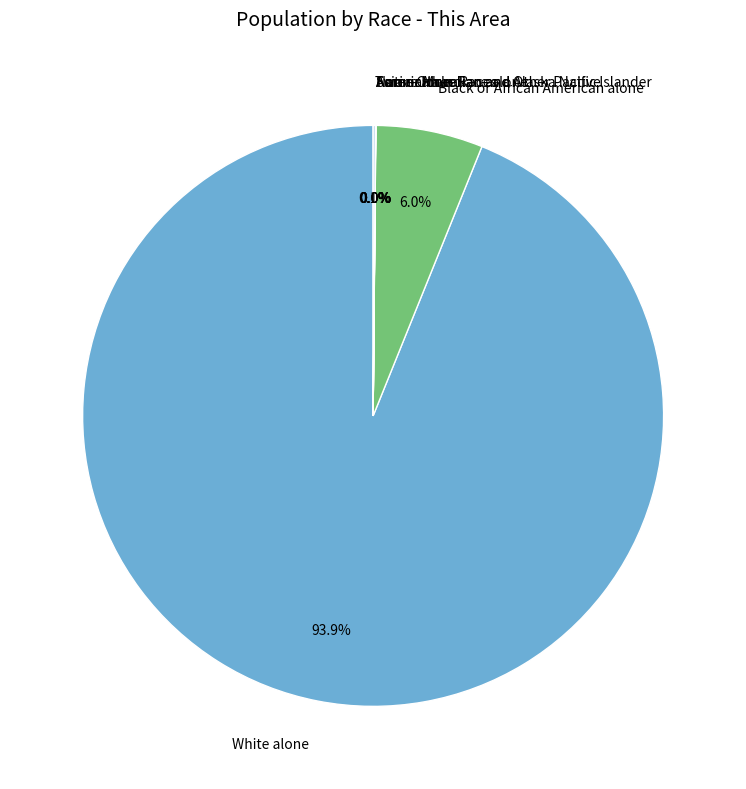

Count the number of slices in the pie.

7